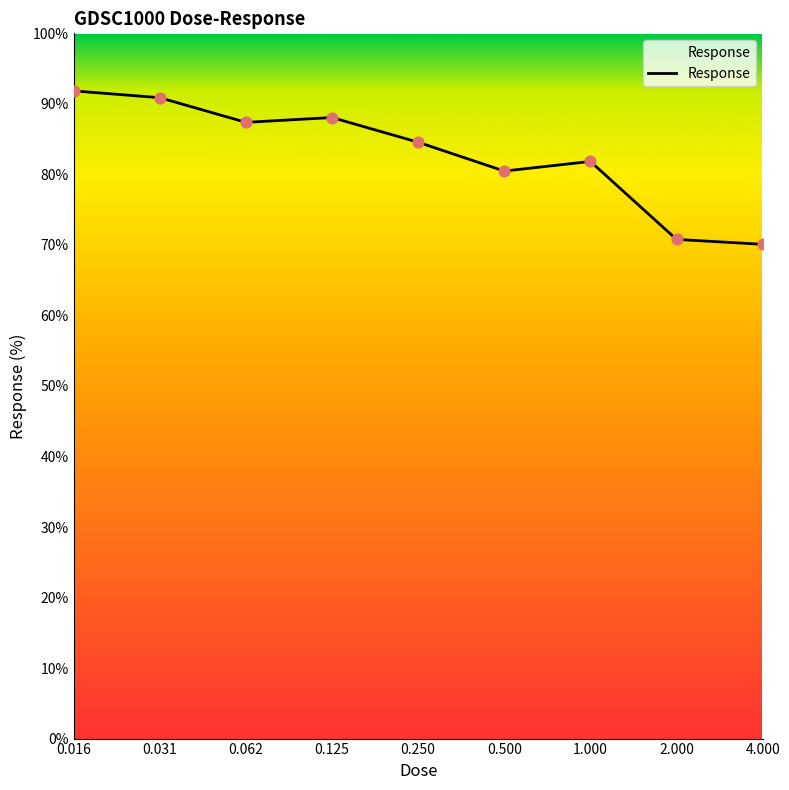

What is the difference between the maximum and minimum values?

21.8